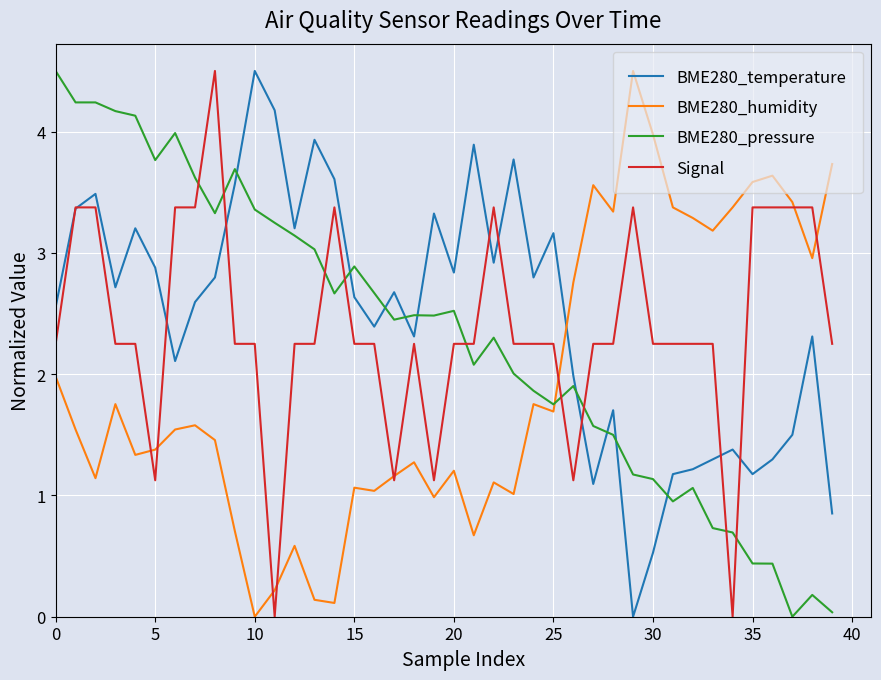

How many distinct data groups are displayed?

4